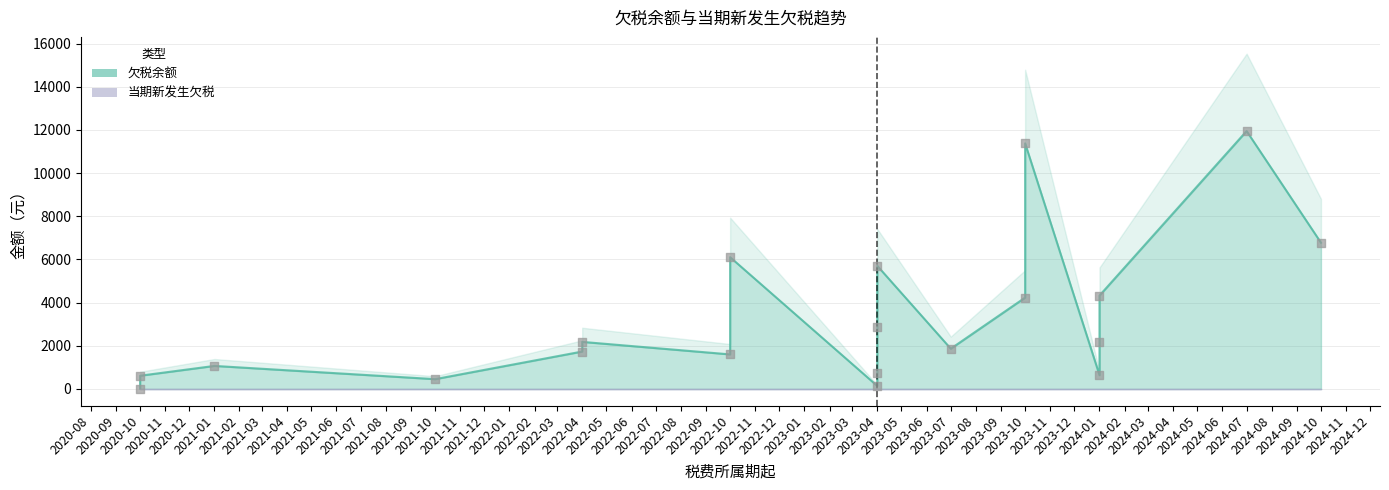

At which category is the sum across all series the highest?

2024-07-01